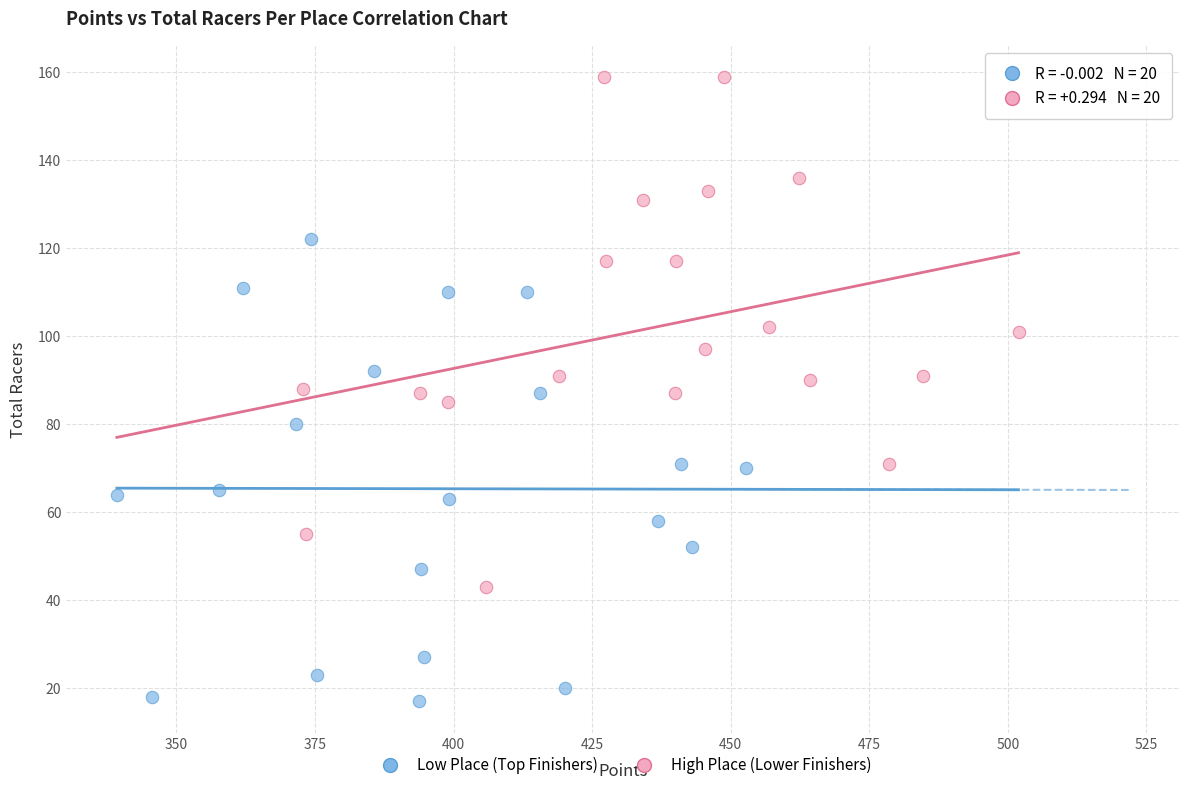

Which series reaches the maximum Y coordinate?

High Place (Lower Finishers)